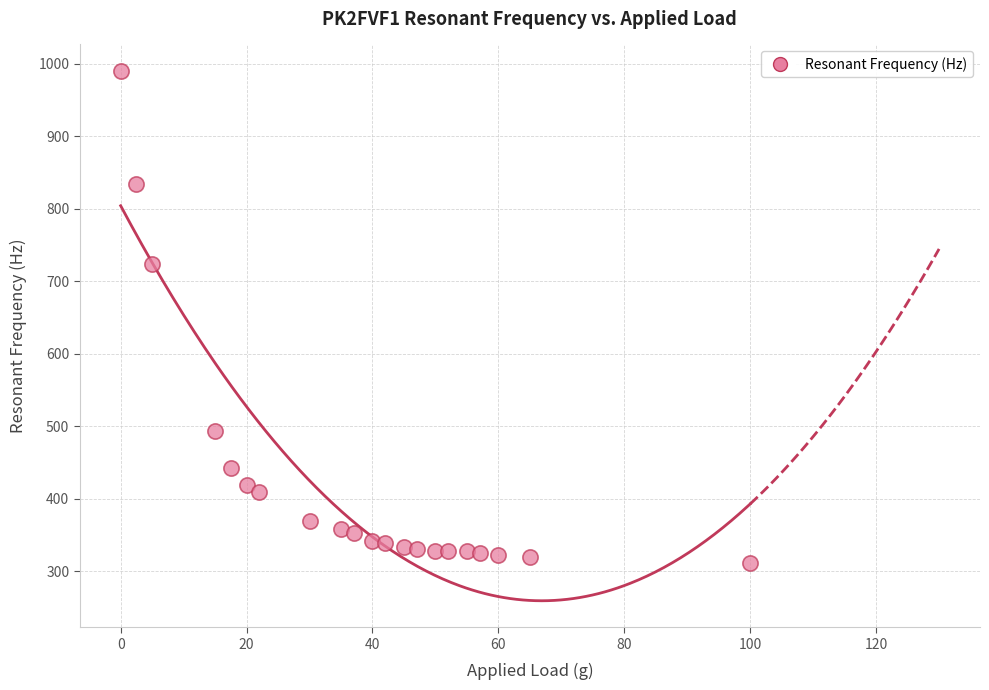

What Y value in the scatter plot is closest to 650?

724